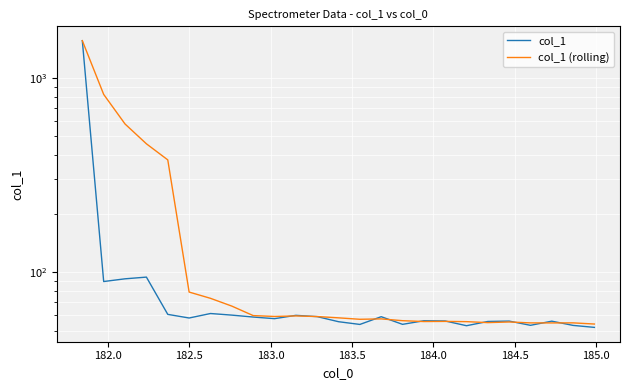

What is the average value of the col_1 (rolling) series?

198.9